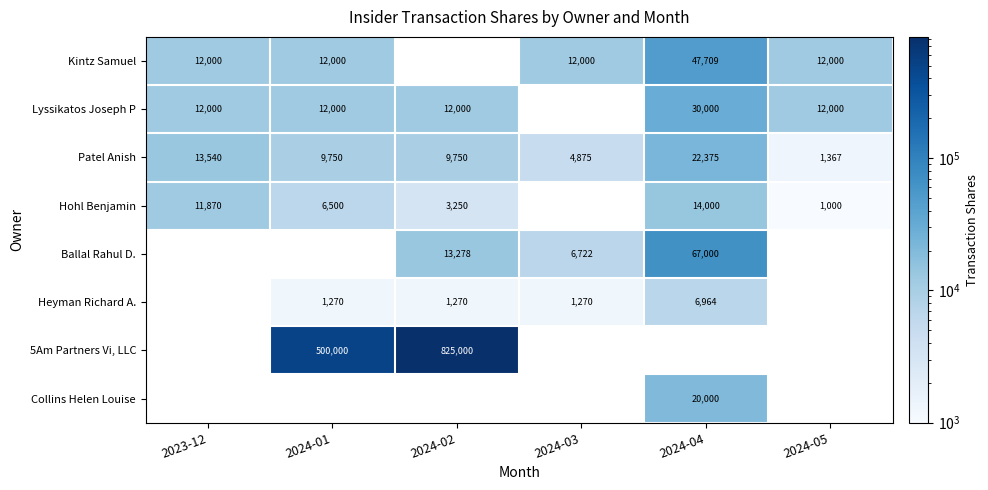

What is the maximum value shown in the chart?

825000